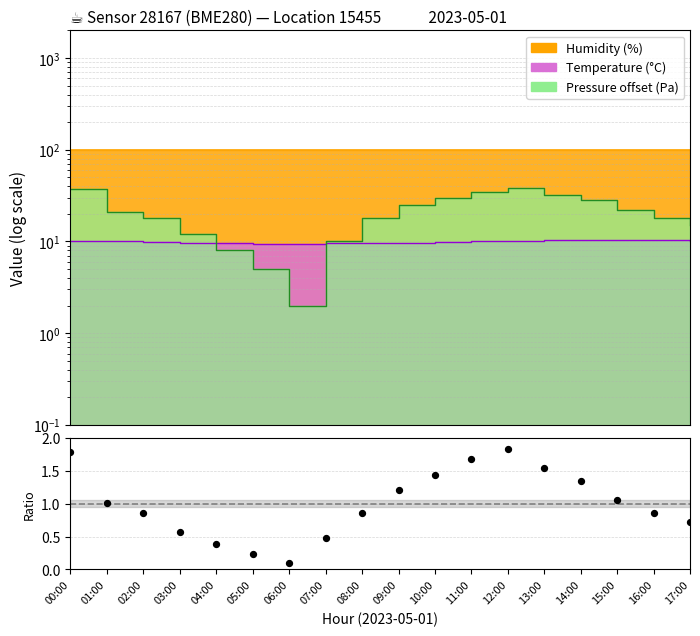

Between 15:00 and 00:00, which is larger?

00:00